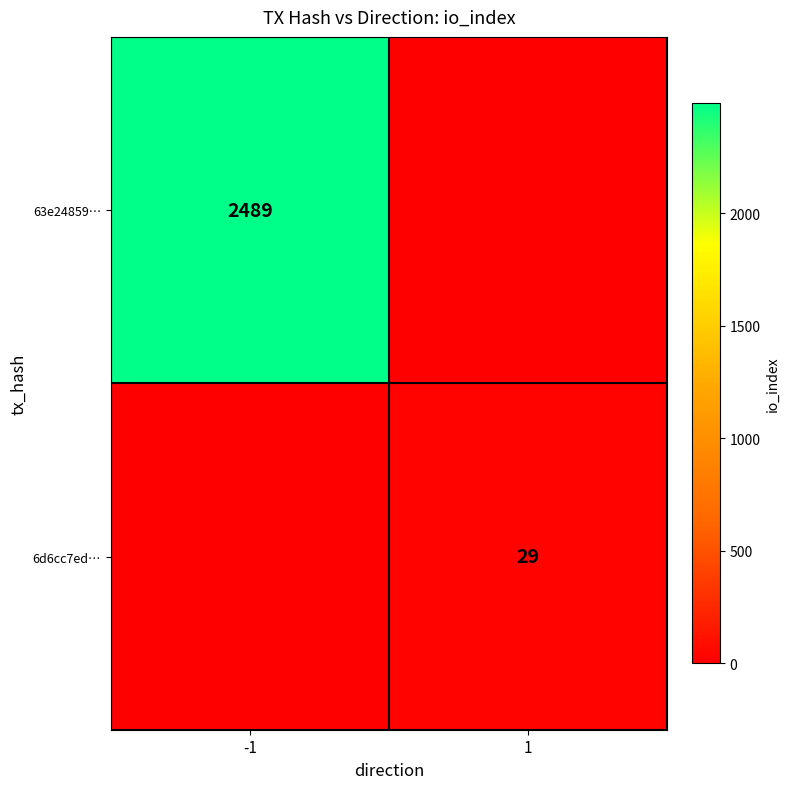

At which category does the chart reach its peak across all series?

-1